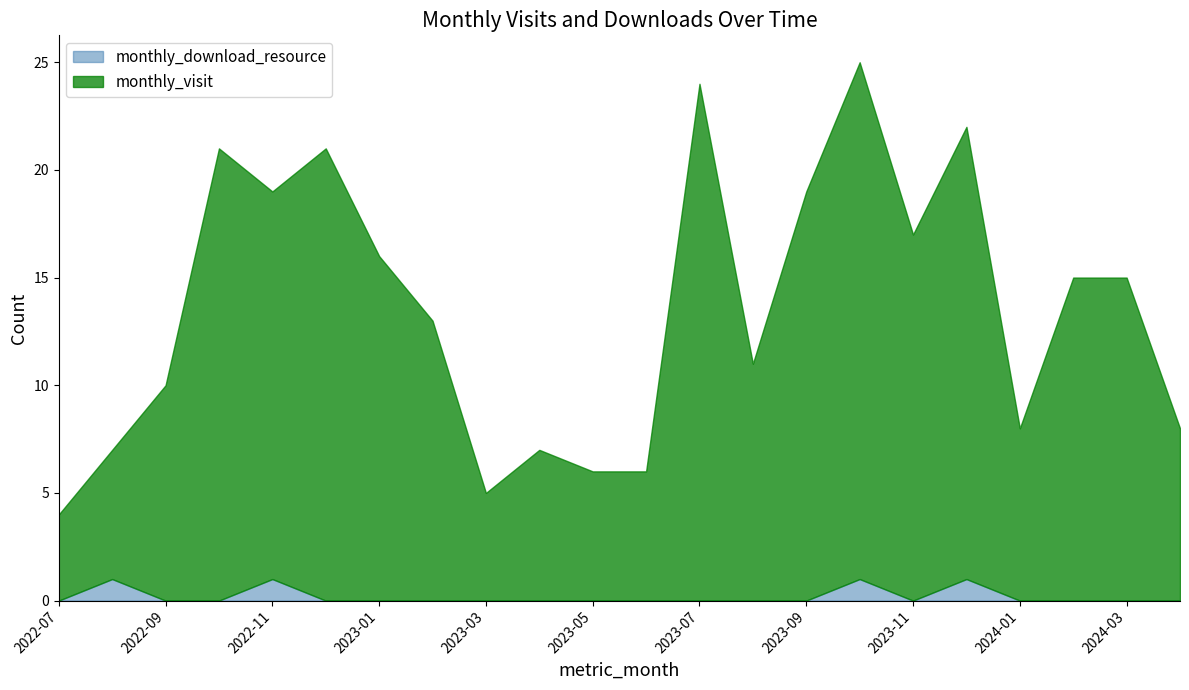

Reading left to right, list all the values displayed in this chart.

monthly_visit: 2022-07=4	2022-08=6	2022-09=10	2022-10=21	2022-11=18	2022-12=21	2023-01=16	2023-02=13	2023-03=5	2023-04=7	2023-05=6	2023-06=6	2023-07=24	2023-08=11	2023-09=19	2023-10=24	2023-11=17	2023-12=21	2024-01=8	2024-02=15	2024-03=15	2024-04=8
monthly_download_resource: 2022-07=0	2022-08=1	2022-09=0	2022-10=0	2022-11=1	2022-12=0	2023-01=0	2023-02=0	2023-03=0	2023-04=0	2023-05=0	2023-06=0	2023-07=0	2023-08=0	2023-09=0	2023-10=1	2023-11=0	2023-12=1	2024-01=0	2024-02=0	2024-03=0	2024-04=0